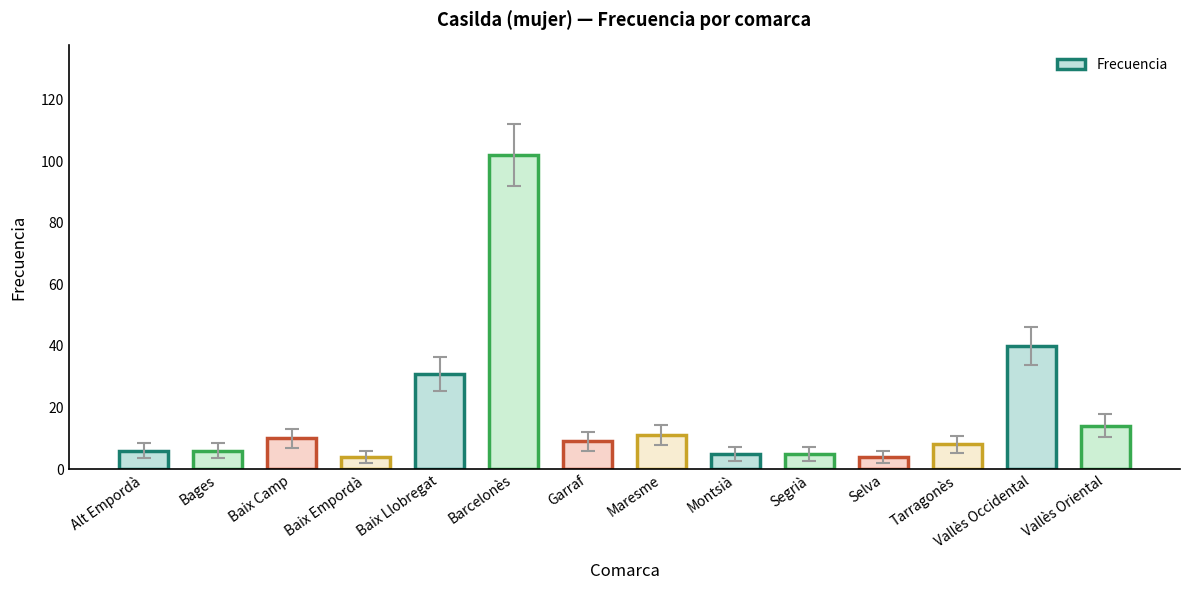

Are the bars horizontal?

No